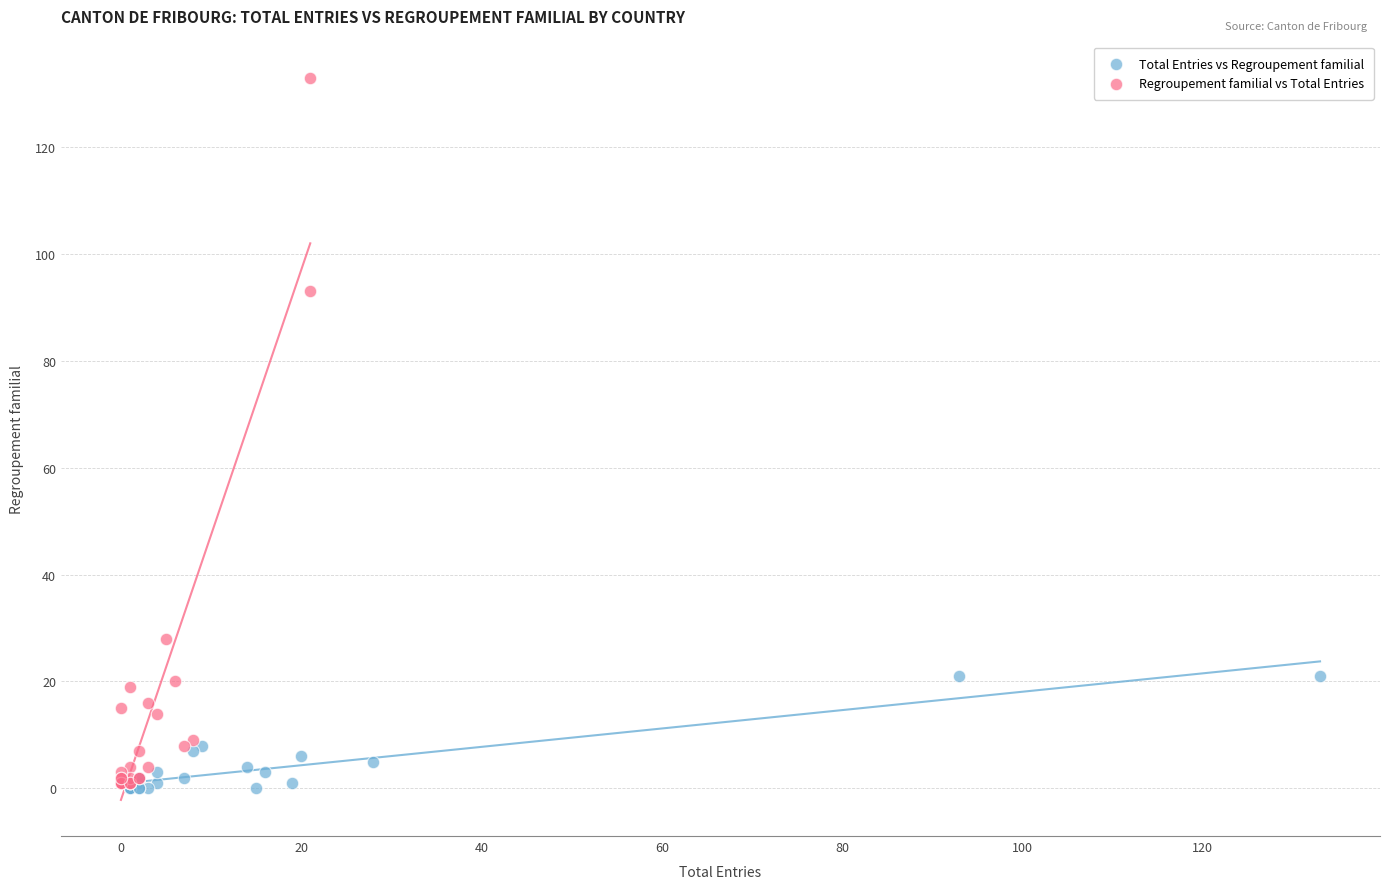

Which series reaches the maximum Y coordinate?

Regroupement familial vs Total Entries